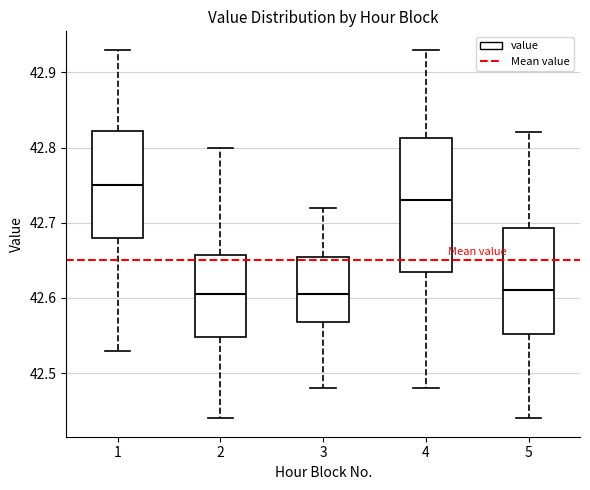

Which box is the tallest, from its lower edge to its upper edge?

4